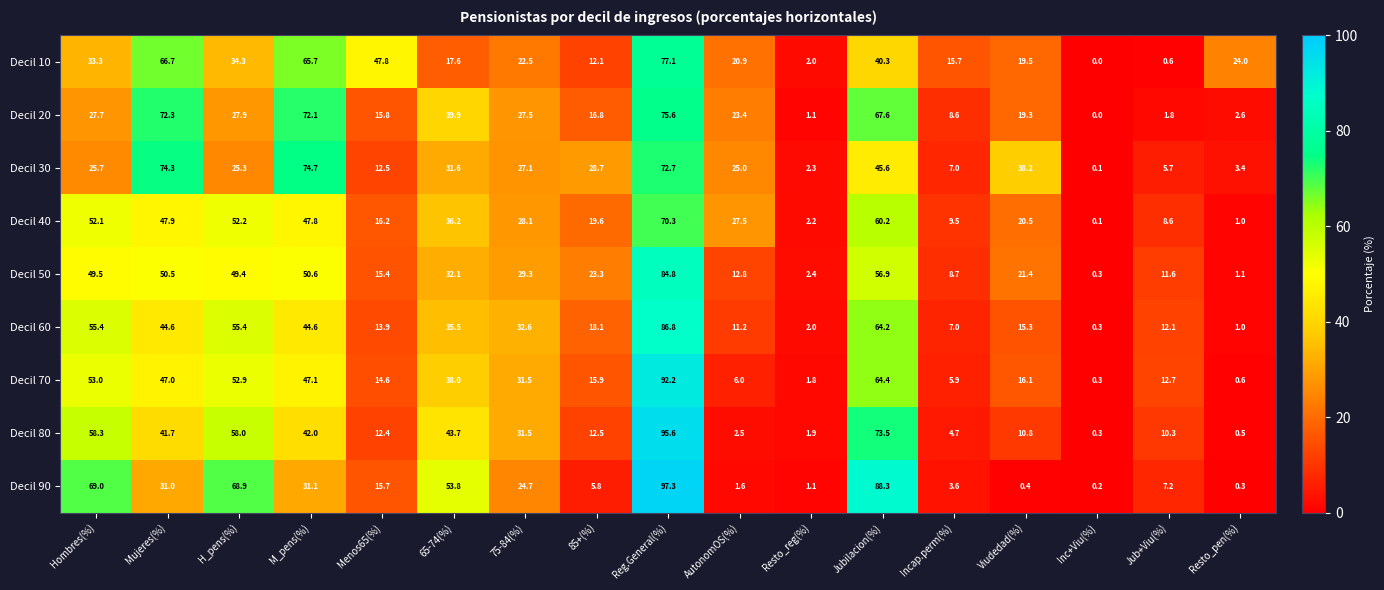

What is the difference between the maximum and minimum values in the Decil 60 series?

86.5